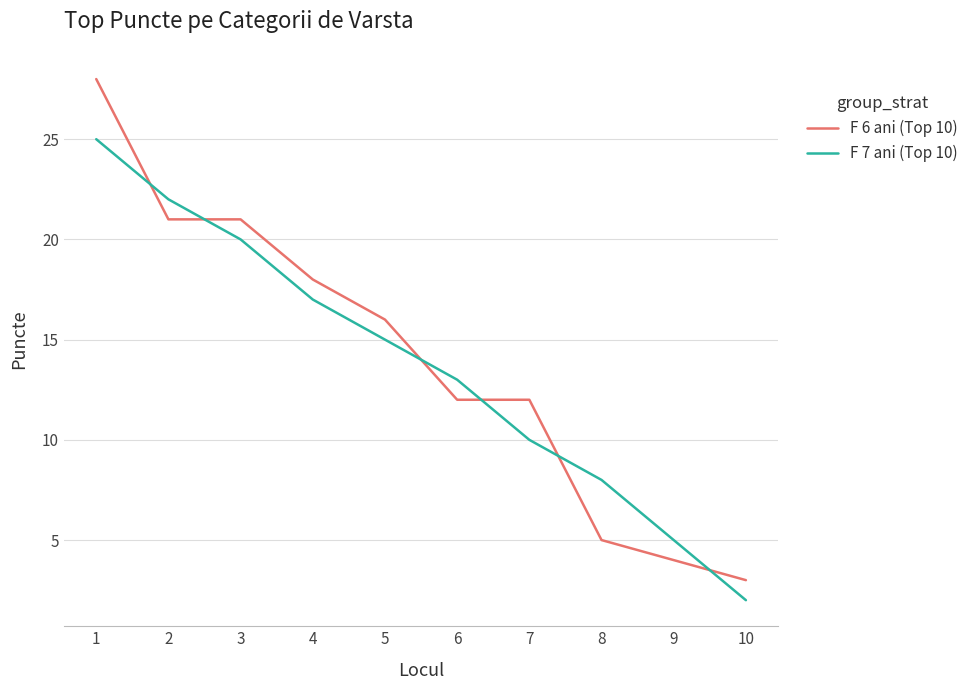

Reading left to right, list all the values displayed in this chart.

F 6 ani (Top 10): 1=28	2=21	3=21	4=18	5=16	6=12	7=12	8=5	9=4	10=3
F 7 ani (Top 10): 1=25	2=22	3=20	4=17	5=15	6=13	7=10	8=8	9=5	10=2